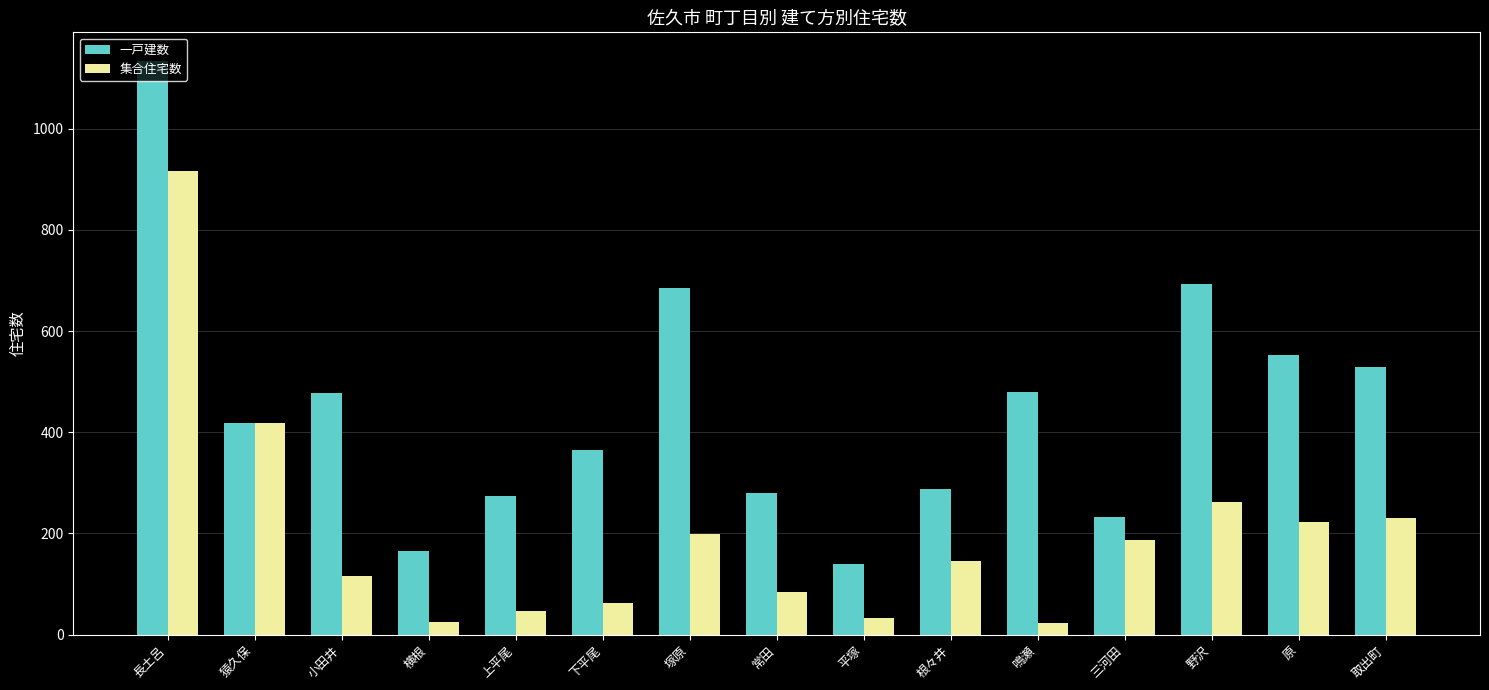

Which category has the highest value across all series?

長土呂